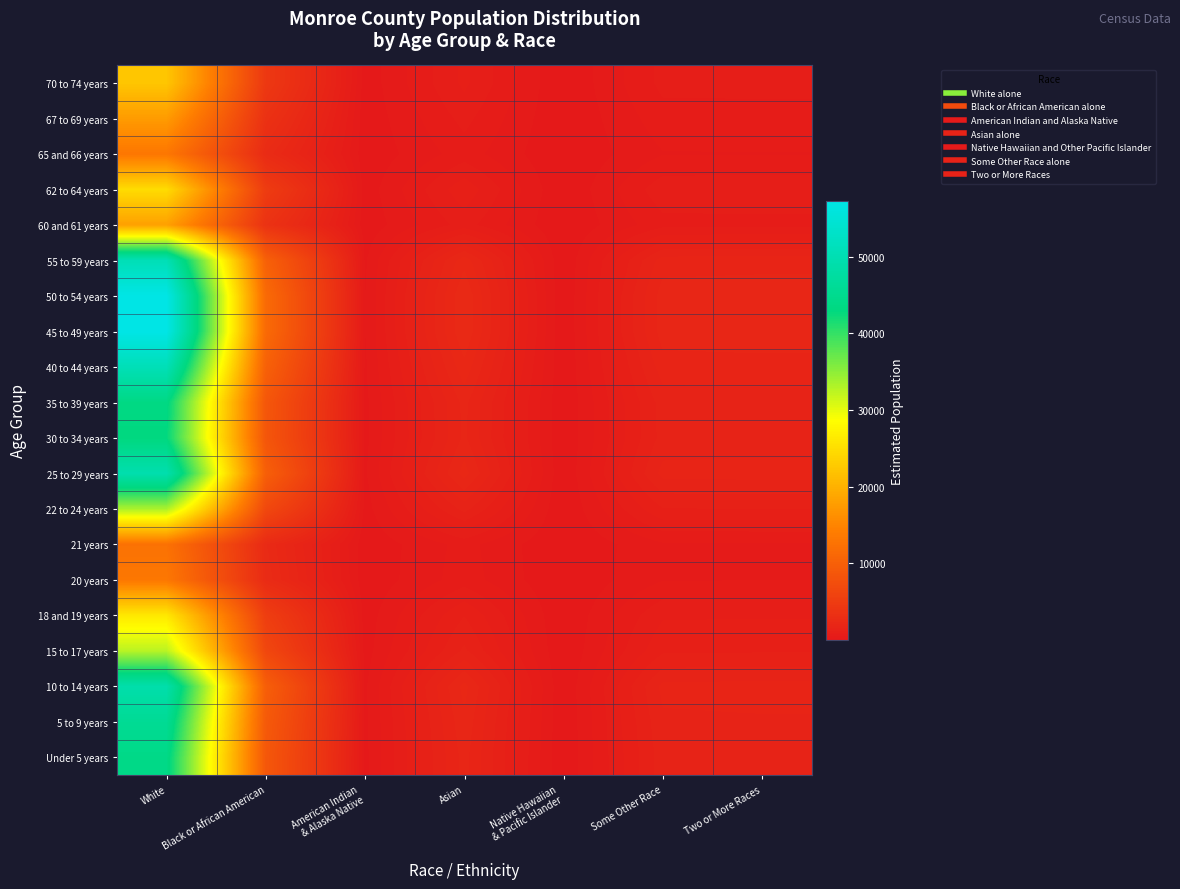

Reading left to right, extract all data points from this chart.

Under 5 years: White=44018.0	Black or African American=8793.0	American Indian
& Alaska Native=166.0	Asian=1886.6	Native Hawaiian
& Pacific Islander=17.6	Some Other Race=1467.3	Two or More Races=1484.7
5 to 9 years: White=45883.2	Black or African American=9165.6	American Indian
& Alaska Native=173.0	Asian=1966.5	Native Hawaiian
& Pacific Islander=18.4	Some Other Race=1529.5	Two or More Races=1547.6
10 to 14 years: White=49076.6	Black or African American=9803.5	American Indian
& Alaska Native=185.0	Asian=2103.4	Native Hawaiian
& Pacific Islander=19.7	Some Other Race=1635.9	Two or More Races=1655.3
15 to 17 years: White=32589.9	Black or African American=6510.2	American Indian
& Alaska Native=122.9	Asian=1396.8	Native Hawaiian
& Pacific Islander=13.1	Some Other Race=1086.4	Two or More Races=1099.2
18 and 19 years: White=26101.4	Black or African American=5214.0	American Indian
& Alaska Native=98.4	Asian=1118.7	Native Hawaiian
& Pacific Islander=10.5	Some Other Race=870.1	Two or More Races=880.4
20 years: White=13282.1	Black or African American=2653.2	American Indian
& Alaska Native=50.1	Asian=569.3	Native Hawaiian
& Pacific Islander=5.3	Some Other Race=442.7	Two or More Races=448.0
21 years: White=12491.9	Black or African American=2495.4	American Indian
& Alaska Native=47.1	Asian=535.4	Native Hawaiian
& Pacific Islander=5.0	Some Other Race=416.4	Two or More Races=421.3
22 to 24 years: White=33390.3	Black or African American=6670.0	American Indian
& Alaska Native=125.9	Asian=1431.1	Native Hawaiian
& Pacific Islander=13.4	Some Other Race=1113.0	Two or More Races=1126.2
25 to 29 years: White=49503.7	Black or African American=9888.9	American Indian
& Alaska Native=186.6	Asian=2121.7	Native Hawaiian
& Pacific Islander=19.8	Some Other Race=1650.2	Two or More Races=1669.7
30 to 34 years: White=42980.6	Black or African American=8585.8	American Indian
& Alaska Native=162.0	Asian=1842.1	Native Hawaiian
& Pacific Islander=17.2	Some Other Race=1432.7	Two or More Races=1449.7
35 to 39 years: White=43625.4	Black or African American=8714.6	American Indian
& Alaska Native=164.5	Asian=1869.7	Native Hawaiian
& Pacific Islander=17.5	Some Other Race=1454.2	Two or More Races=1471.5
40 to 44 years: White=50750.6	Black or African American=10137.9	American Indian
& Alaska Native=191.3	Asian=2175.1	Native Hawaiian
& Pacific Islander=20.3	Some Other Race=1691.7	Two or More Races=1711.8
45 to 49 years: White=57277.7	Black or African American=11441.8	American Indian
& Alaska Native=216.0	Asian=2454.9	Native Hawaiian
& Pacific Islander=23.0	Some Other Race=1909.3	Two or More Races=1932.0
50 to 54 years: White=57295.0	Black or African American=11445.2	American Indian
& Alaska Native=216.0	Asian=2455.6	Native Hawaiian
& Pacific Islander=23.0	Some Other Race=1909.9	Two or More Races=1932.5
55 to 59 years: White=50618.4	Black or African American=10111.5	American Indian
& Alaska Native=190.8	Asian=2169.4	Native Hawaiian
& Pacific Islander=20.3	Some Other Race=1687.3	Two or More Races=1707.3
60 and 61 years: White=18074.2	Black or African American=3610.5	American Indian
& Alaska Native=68.1	Asian=774.6	Native Hawaiian
& Pacific Islander=7.2	Some Other Race=602.5	Two or More Races=609.6
62 to 64 years: White=24686.8	Black or African American=4931.4	American Indian
& Alaska Native=93.1	Asian=1058.0	Native Hawaiian
& Pacific Islander=9.9	Some Other Race=822.9	Two or More Races=832.7
65 and 66 years: White=13232.2	Black or African American=2643.3	American Indian
& Alaska Native=49.9	Asian=567.1	Native Hawaiian
& Pacific Islander=5.3	Some Other Race=441.1	Two or More Races=446.3
67 to 69 years: White=17486.4	Black or African American=3493.1	American Indian
& Alaska Native=65.9	Asian=749.4	Native Hawaiian
& Pacific Islander=7.0	Some Other Race=582.9	Two or More Races=589.8
70 to 74 years: White=22237.8	Black or African American=4442.2	American Indian
& Alaska Native=83.8	Asian=953.1	Native Hawaiian
& Pacific Islander=8.9	Some Other Race=741.3	Two or More Races=750.1